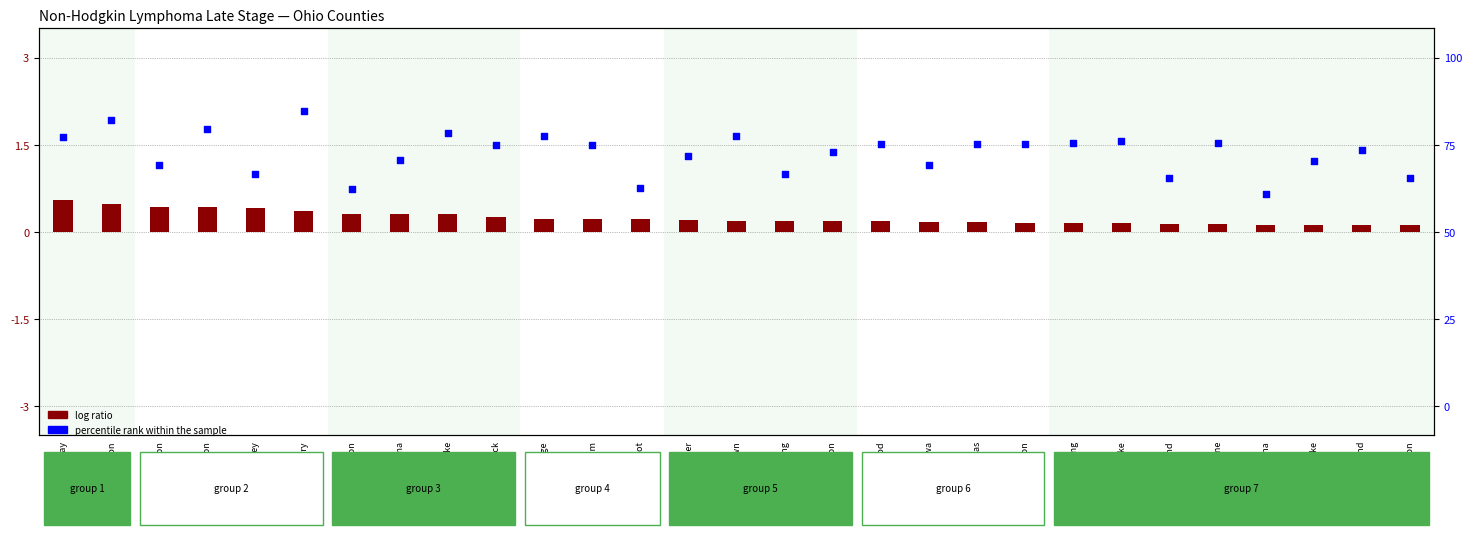

Which series has the widest spread of Y values?

percentile rank within the sample